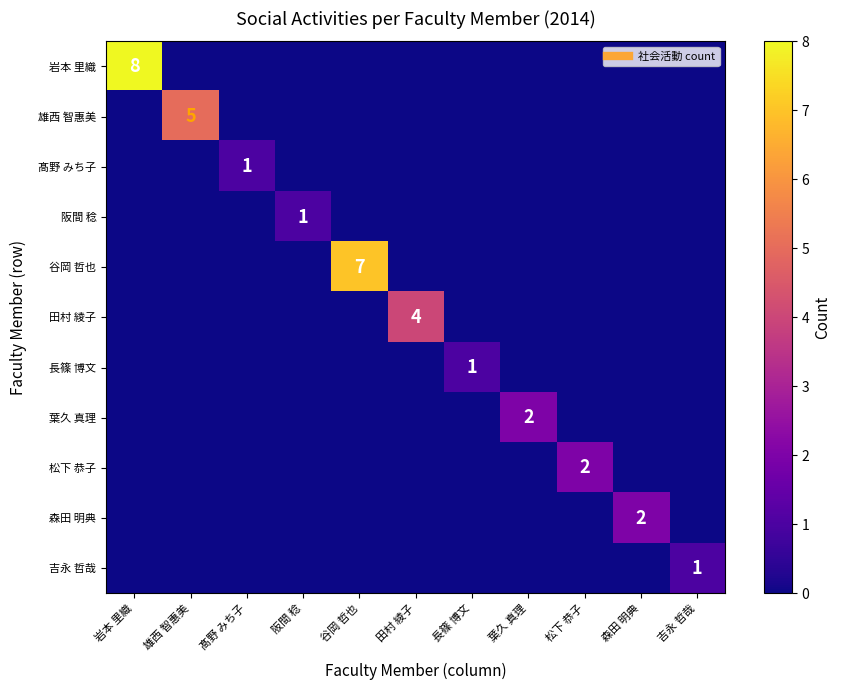

Which series has the largest range (max minus min)?

岩本 里織